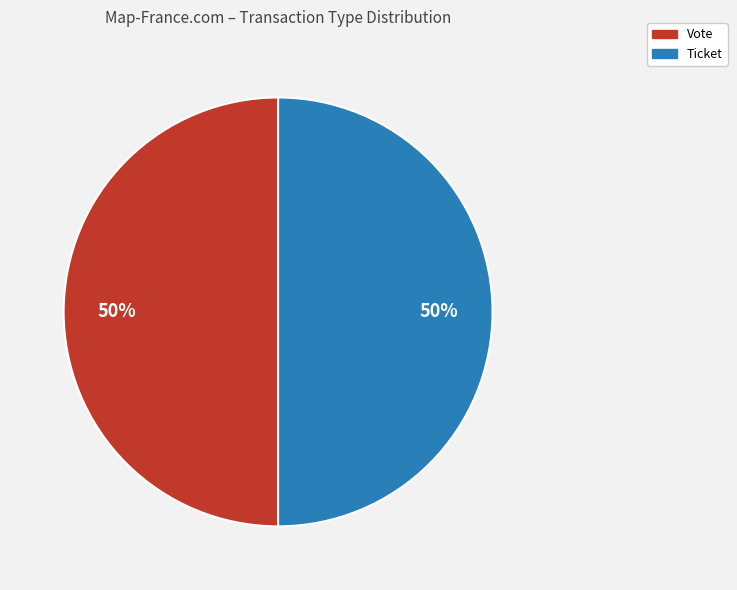

To the nearest percent, what is the difference between the largest and smallest slice percentages?

0%